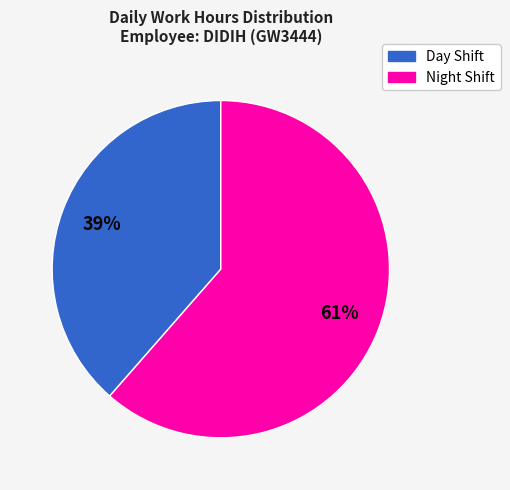

Is there a majority slice in this chart?

Yes